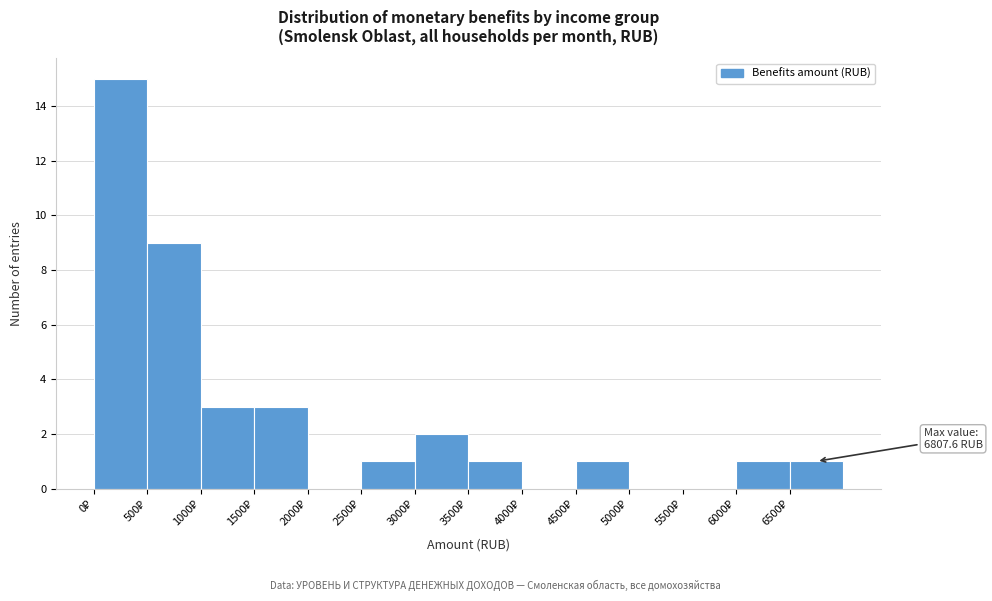

Over which range of the x-axis is the bar tallest?

0 to 500